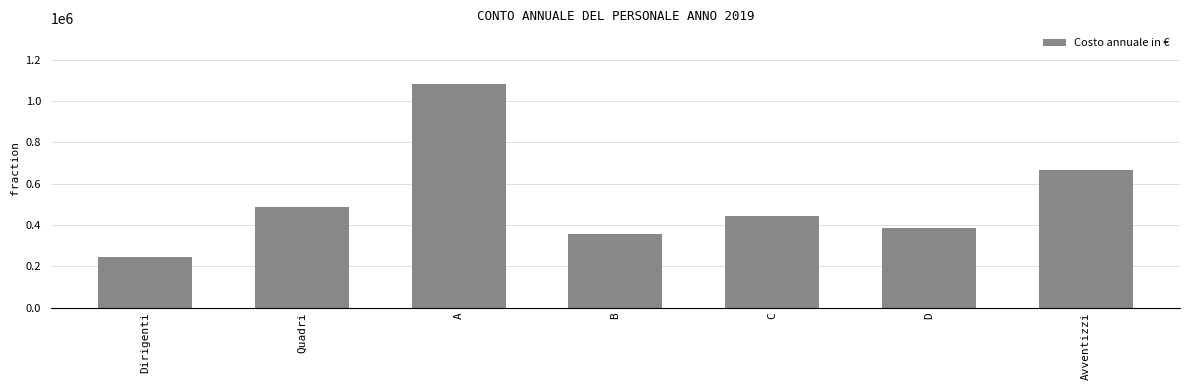

Rank the categories by value from lowest to highest.

Dirigenti, B, D, C, Quadri, Avventizzi, A